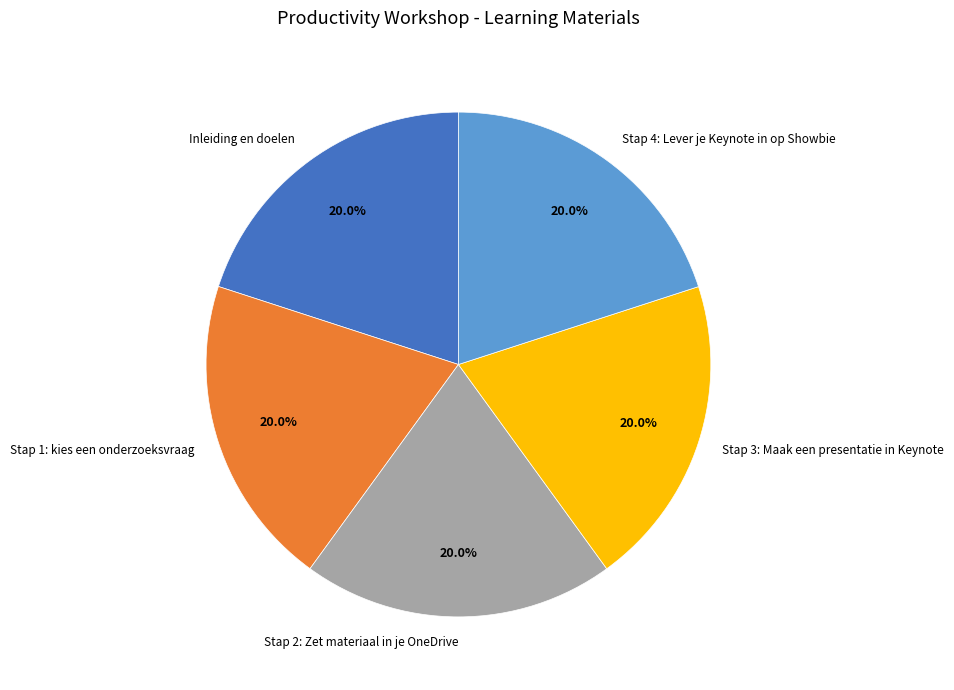

Combined, what portion of the pie is Stap 3: Maak een presentatie in Keynote and Stap 4: Lever je Keynote in op Showbie?

40.0%